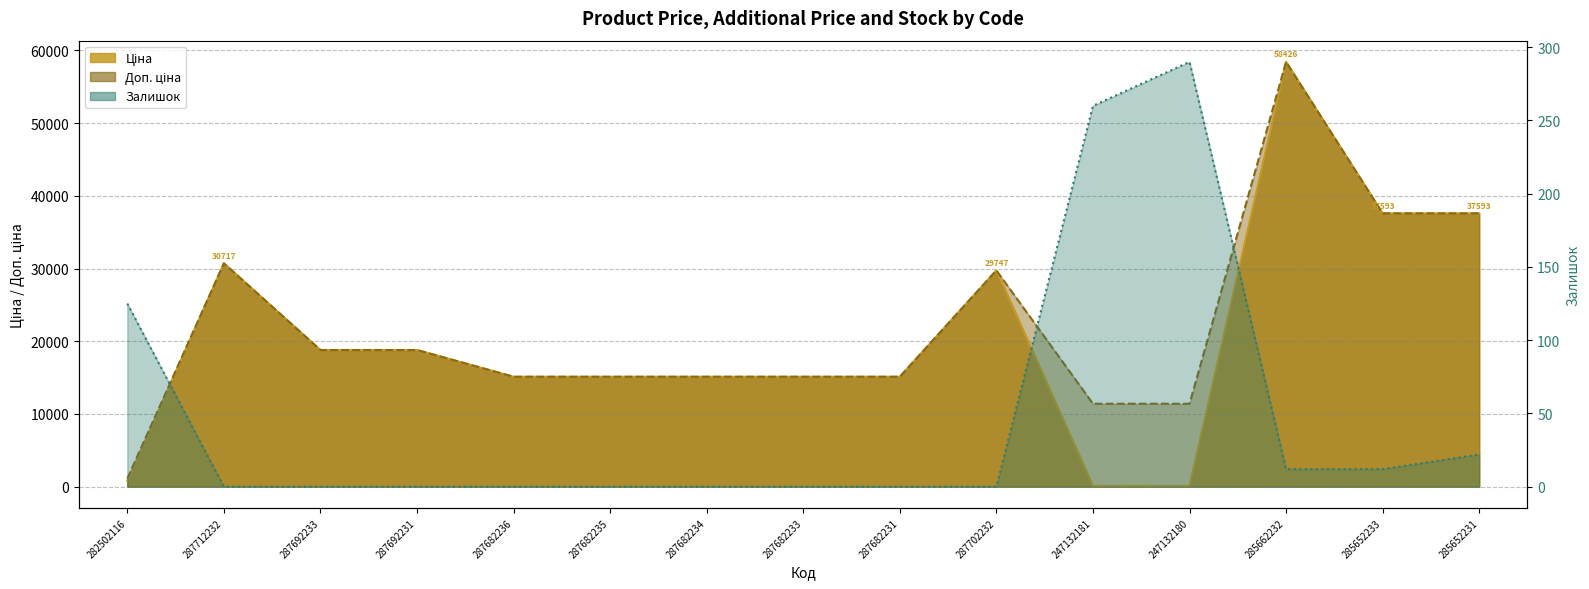

Between 287682235 and 287682233, which is larger?

287682235